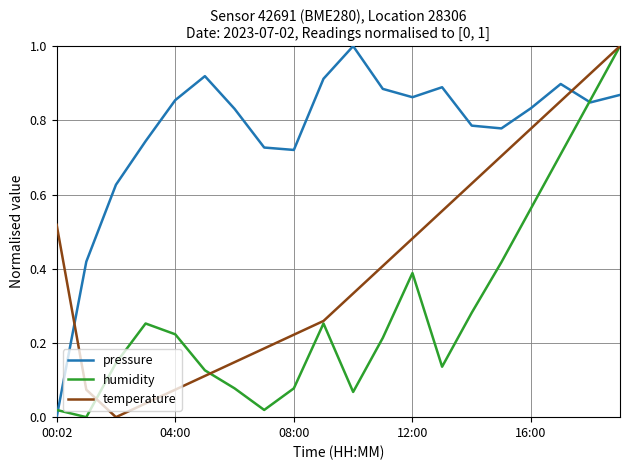

After their last crossing, which series has the higher values: temperature or pressure?

temperature